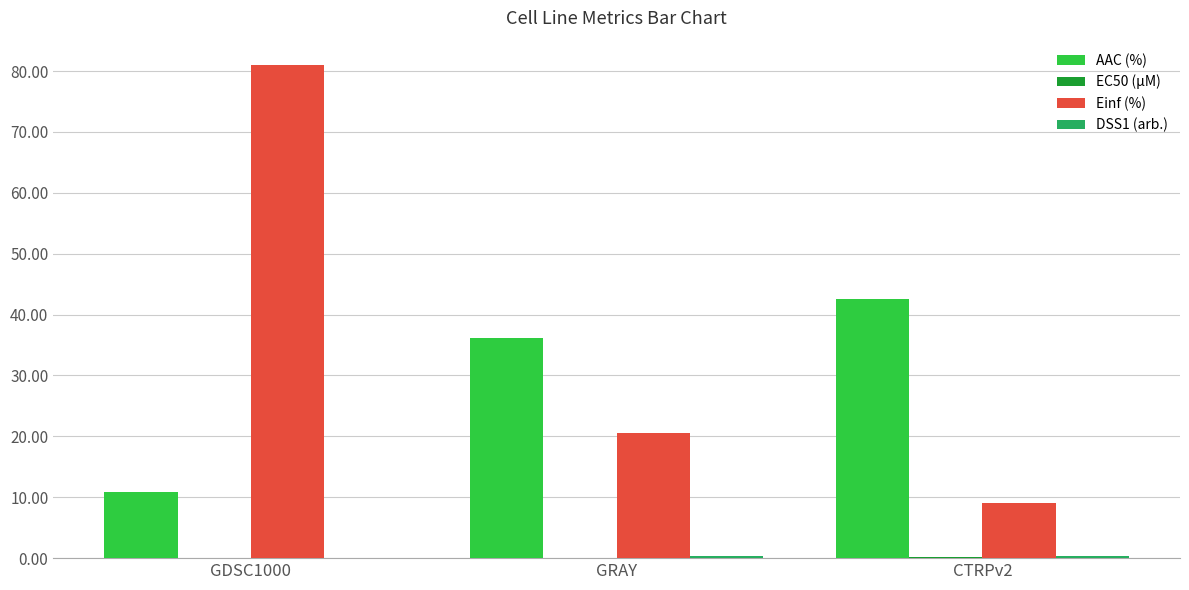

The AAC (%) series shows 19.4 at GDSC1000. True or false?

False